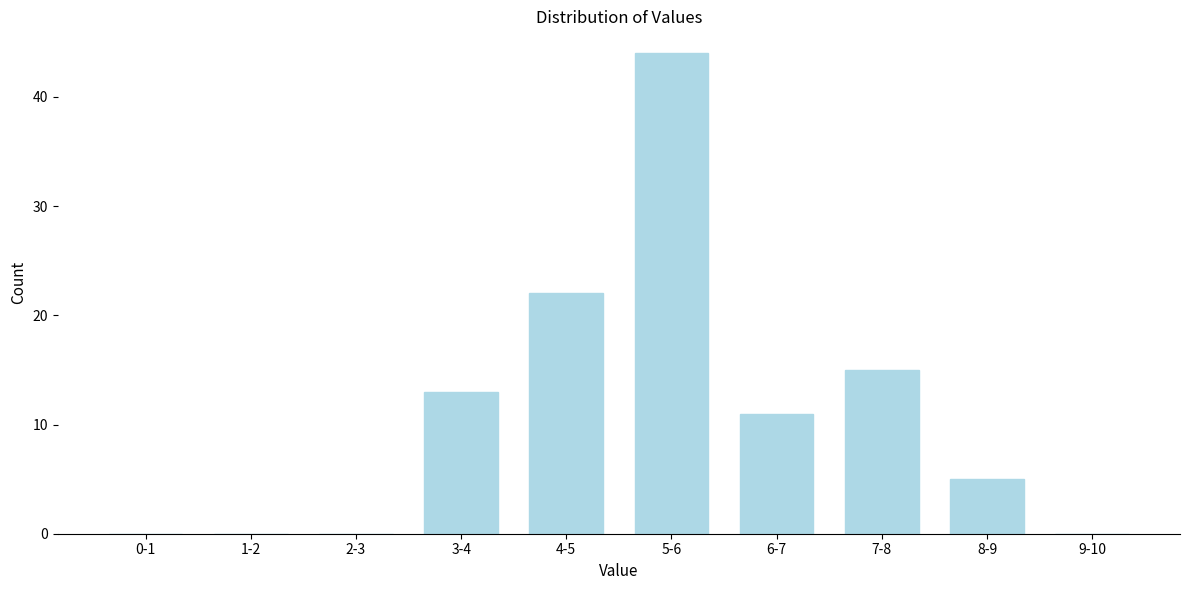

Reading left to right, list all the values displayed in this chart.

0-1=0	1-2=0	2-3=0	3-4=13	4-5=22	5-6=44	6-7=11	7-8=15	8-9=5	9-10=0